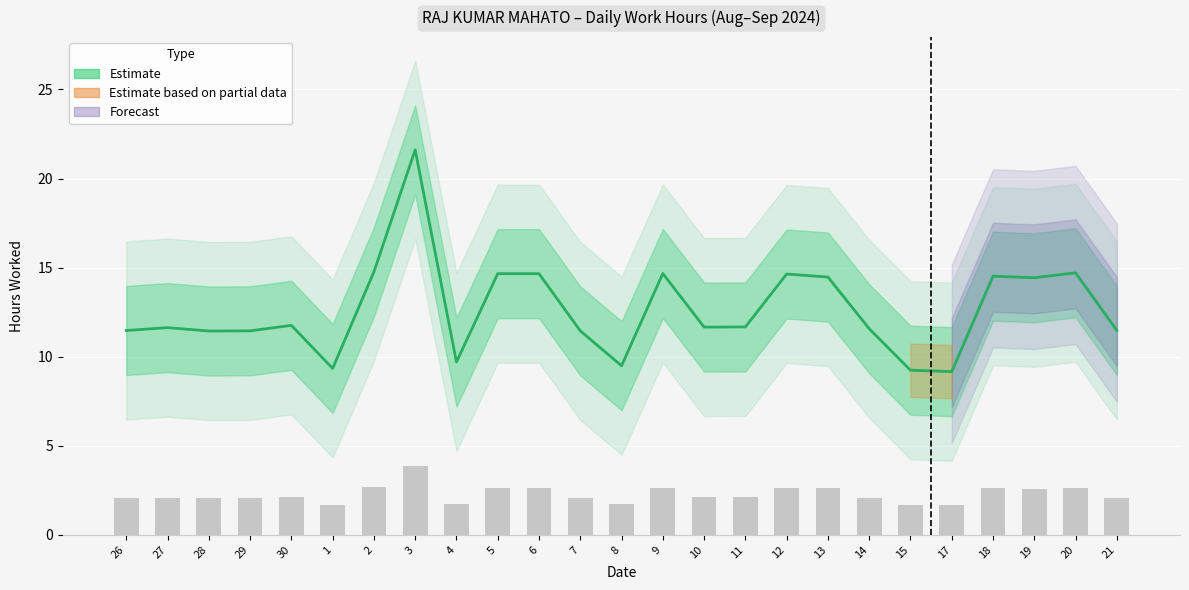

What is the difference between the second highest and second lowest values?

5.5